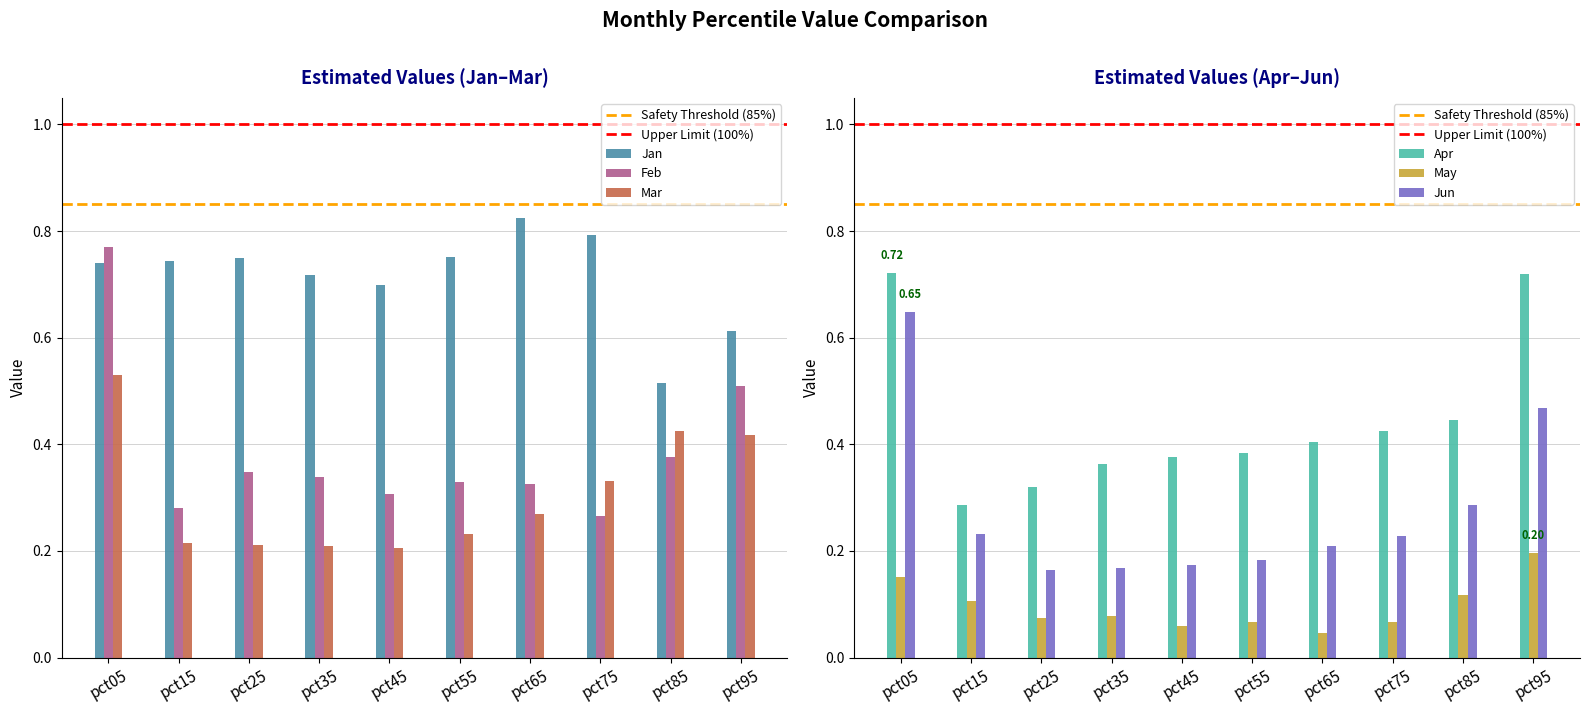

Which series has the largest range (max minus min)?

Feb